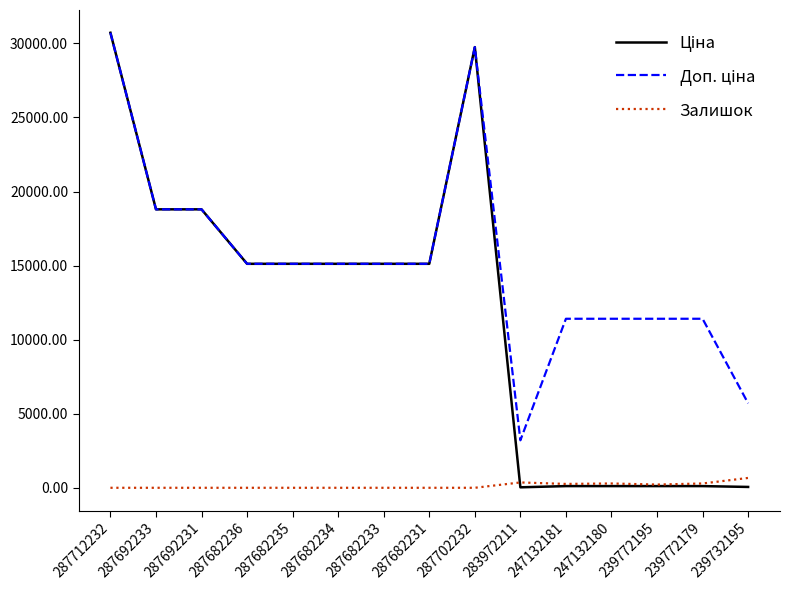

Which category has the highest value across all series?

287712232